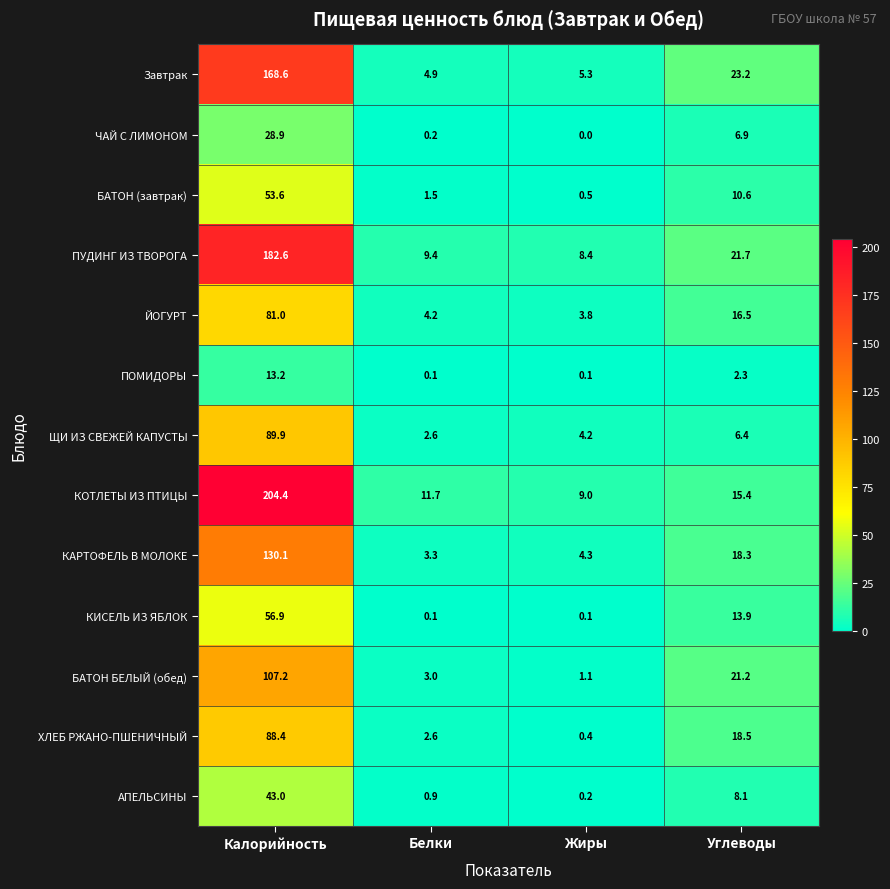

What is the sum of all БАТОН БЕЛЫЙ (обед) values?

132.5